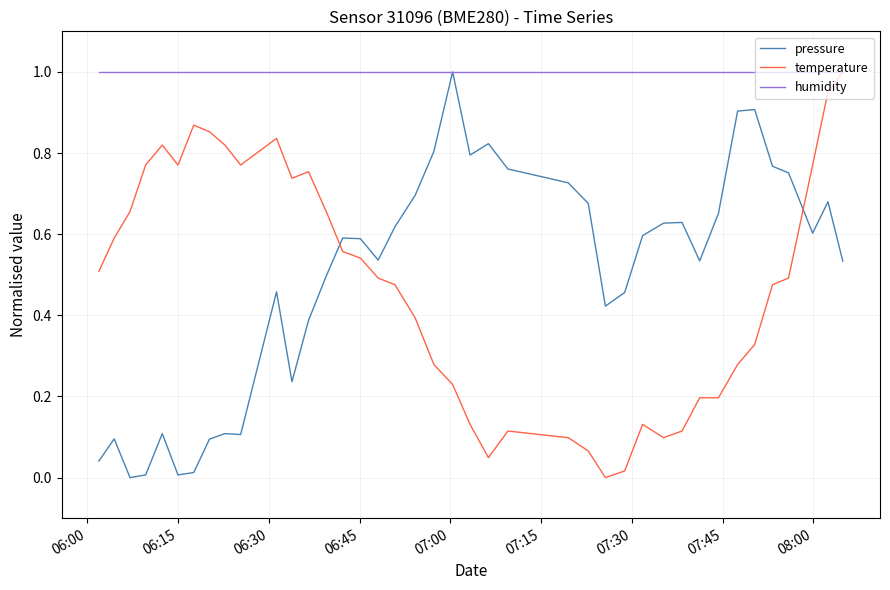

True or false: temperature and pressure cross at least once.

True